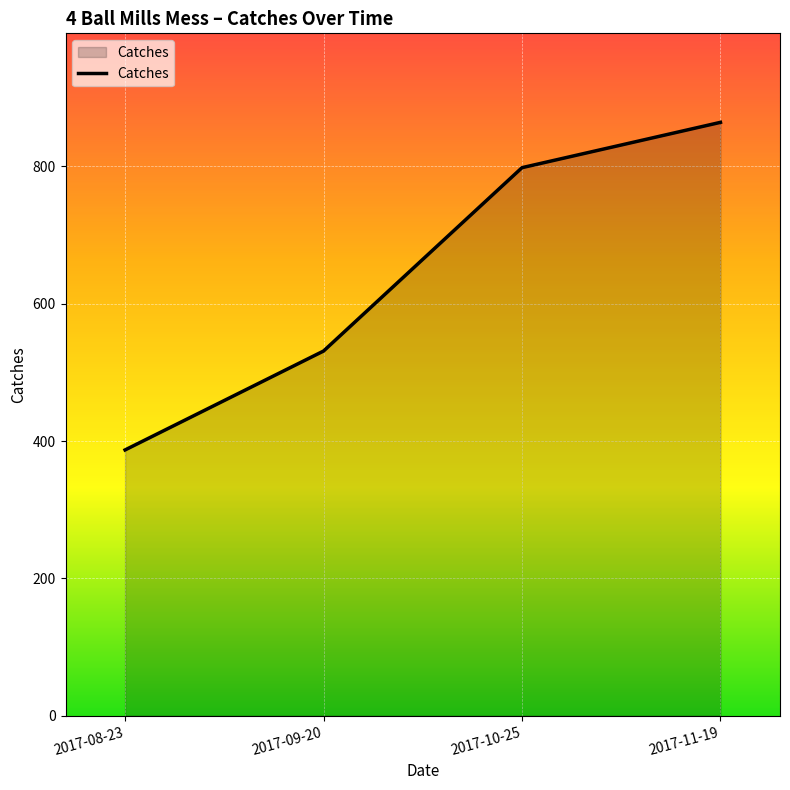

What is the average value?

645